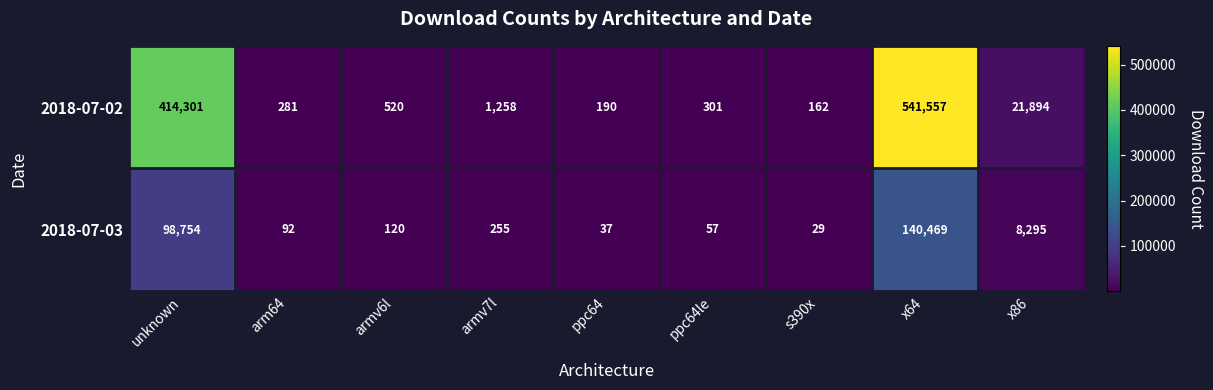

What is the spread (max minus min) of values at armv6l?

400